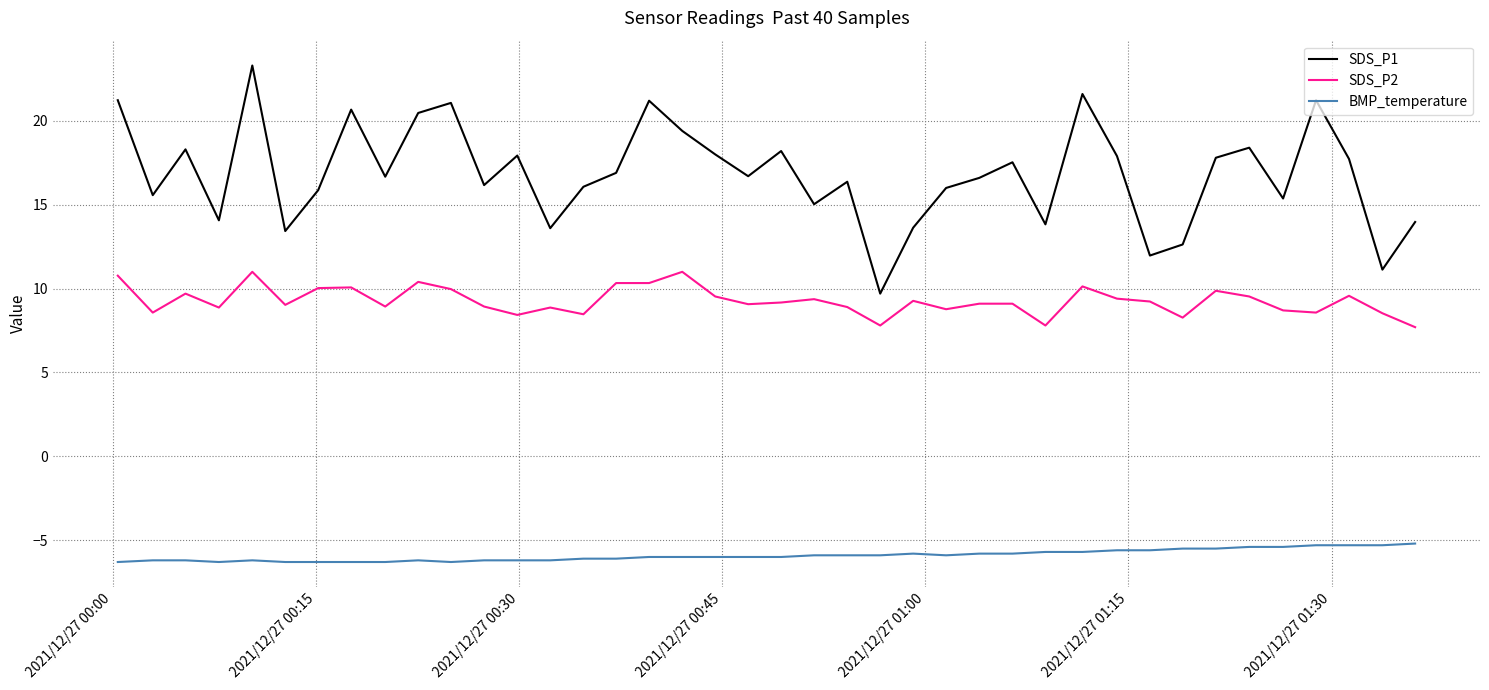

True or false: SDS_P1 and BMP_temperature cross at least once.

False